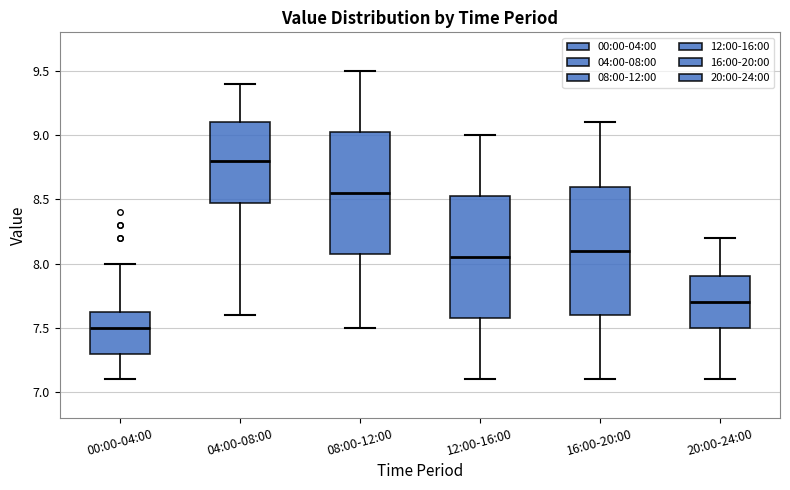

Reading left to right, read every box against the y-axis: the position of its median line, the range the box covers, and the ends of its whiskers. The values are not printed on the chart, so give them approximately, as read against the axis.

00:00-04:00: median 7.50, box 7.30 to 7.65, whiskers 7.10 to 8.00
04:00-08:00: median 8.80, box 8.50 to 9.10, whiskers 7.60 to 9.40
08:00-12:00: median 8.55, box 8.10 to 9.05, whiskers 7.50 to 9.50
12:00-16:00: median 8.05, box 7.60 to 8.55, whiskers 7.10 to 9.00
16:00-20:00: median 8.10, box 7.60 to 8.60, whiskers 7.10 to 9.10
20:00-24:00: median 7.70, box 7.50 to 7.90, whiskers 7.10 to 8.20